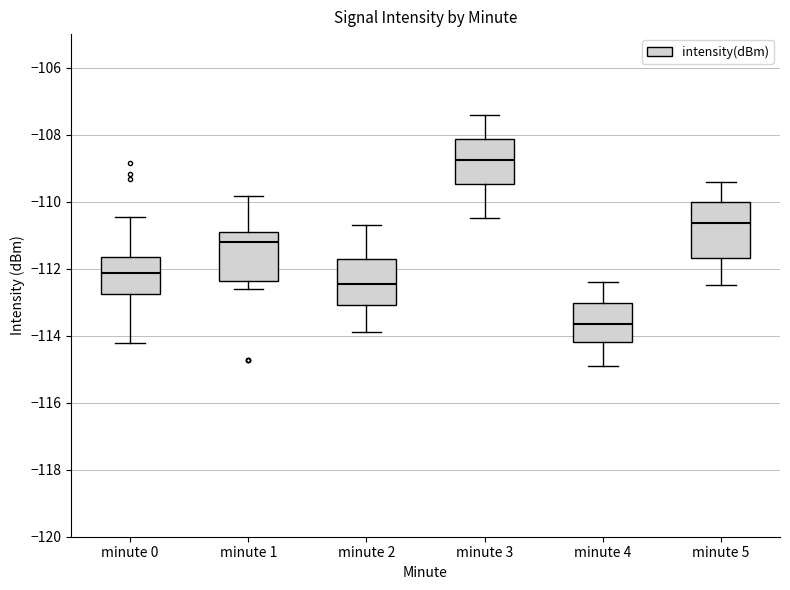

Which box has the highest median line?

minute 3